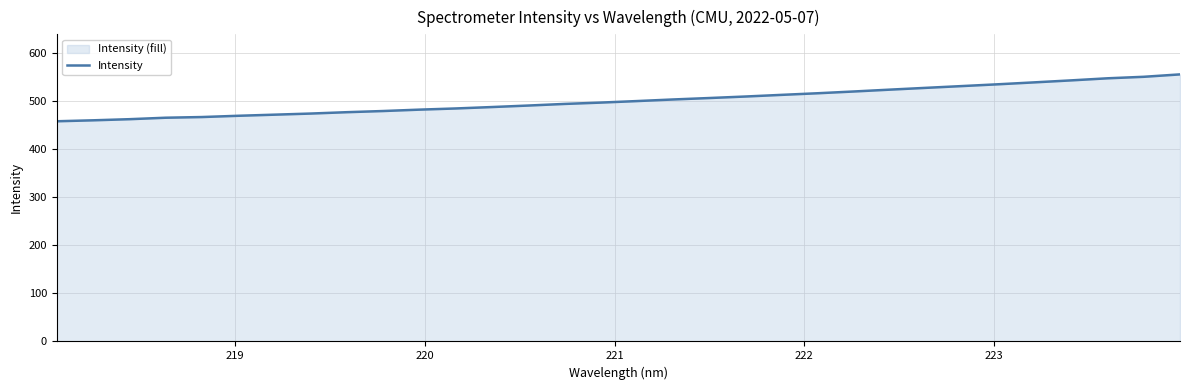

What is the difference between the maximum and minimum values?

97.7